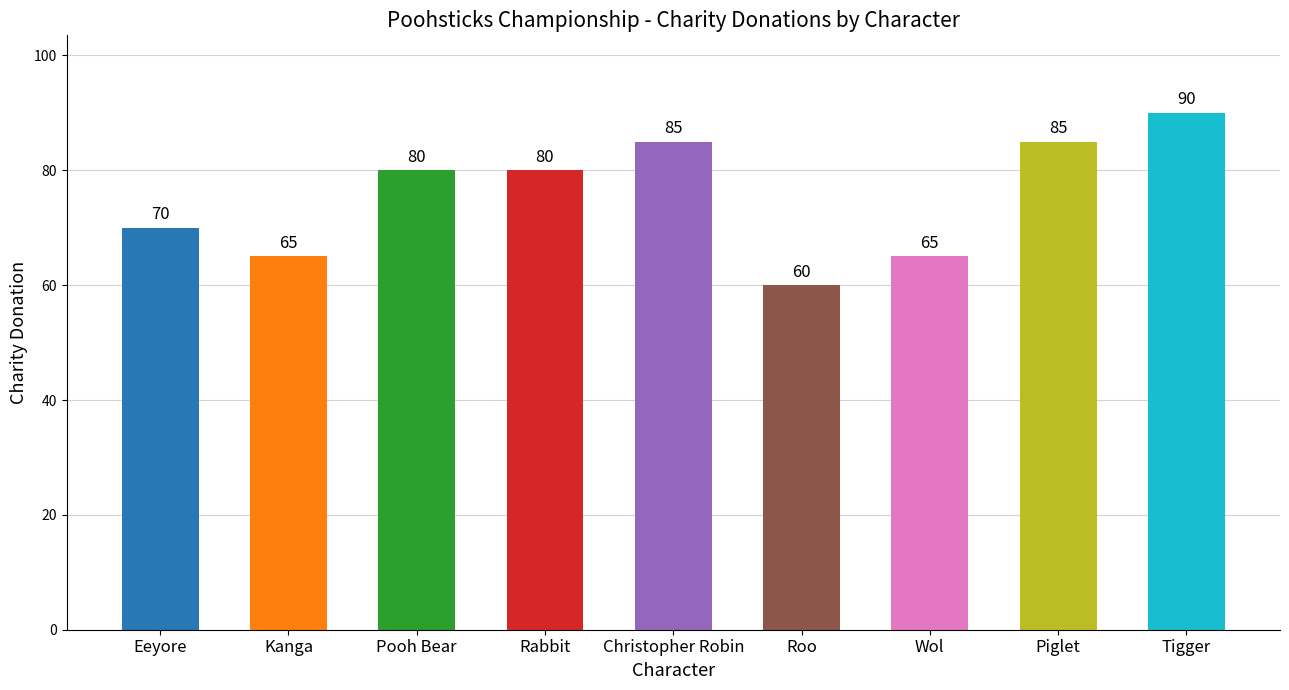

At which category does the chart reach its peak across all series?

Tigger